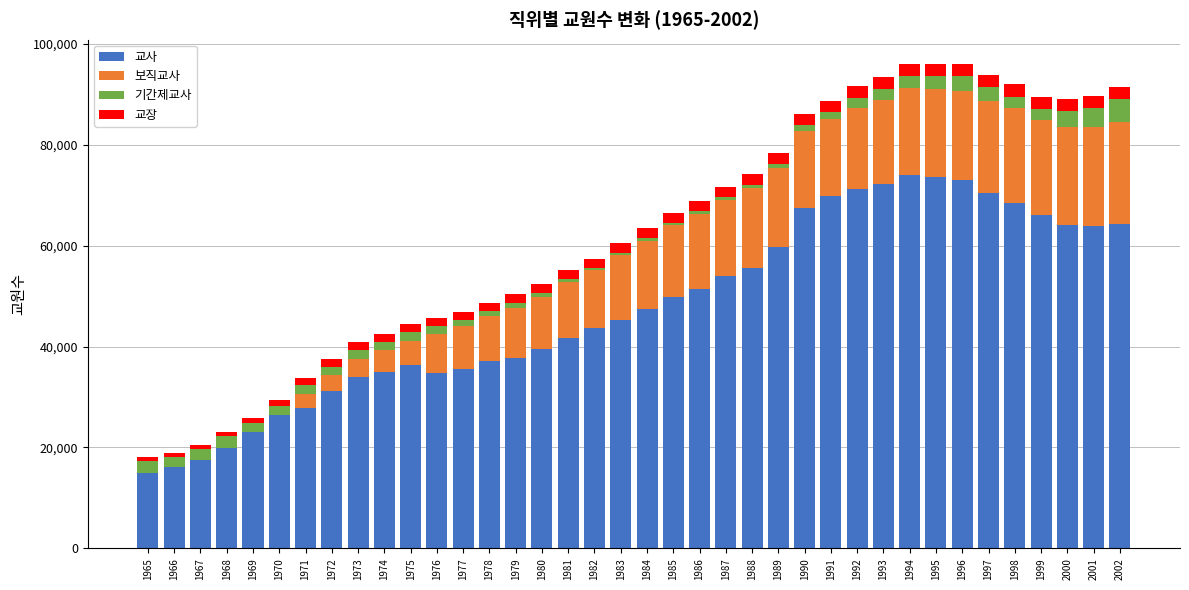

What is the highest value of the 교사 series?

74044